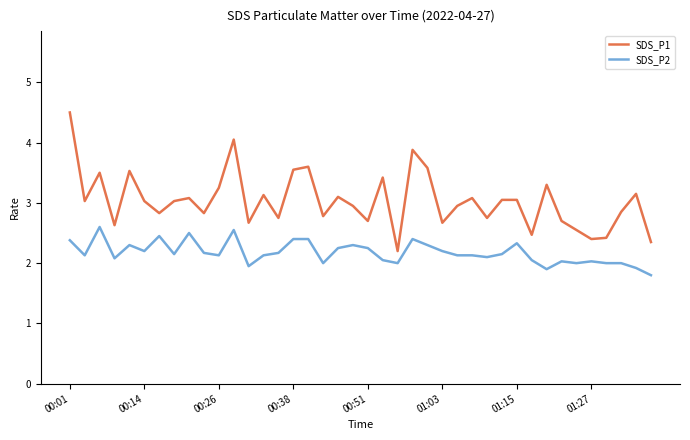

What is the maximum value for SDS_P1?

4.5